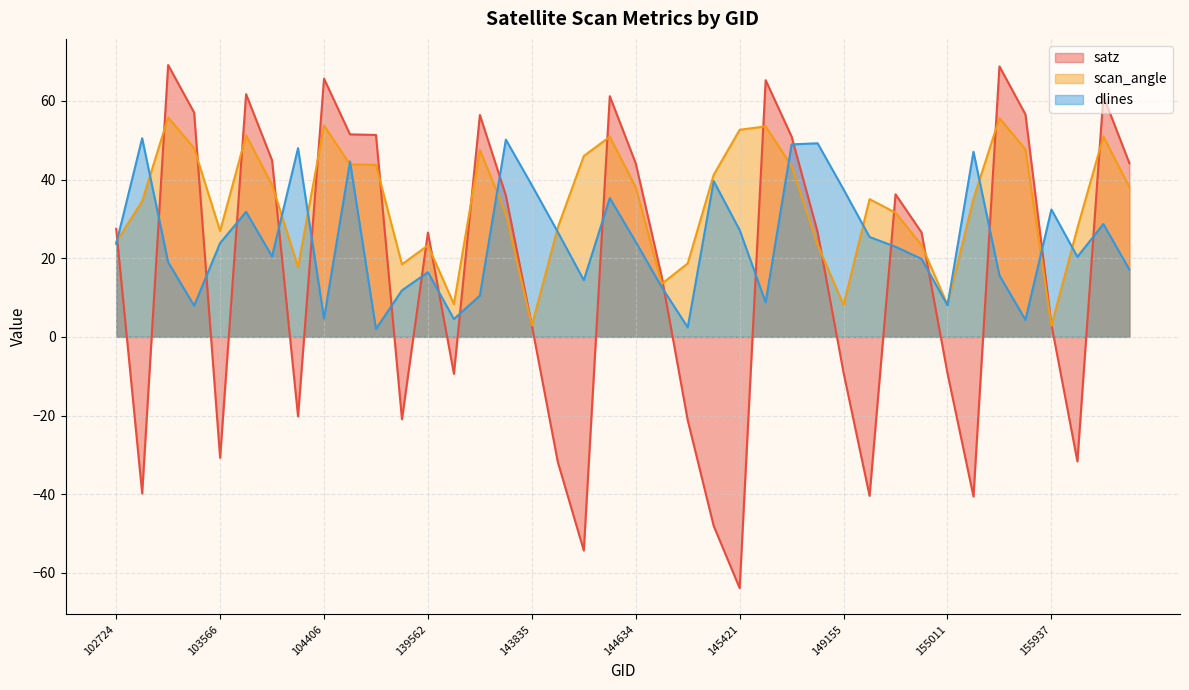

What is the average value of the dlines series?

24.4